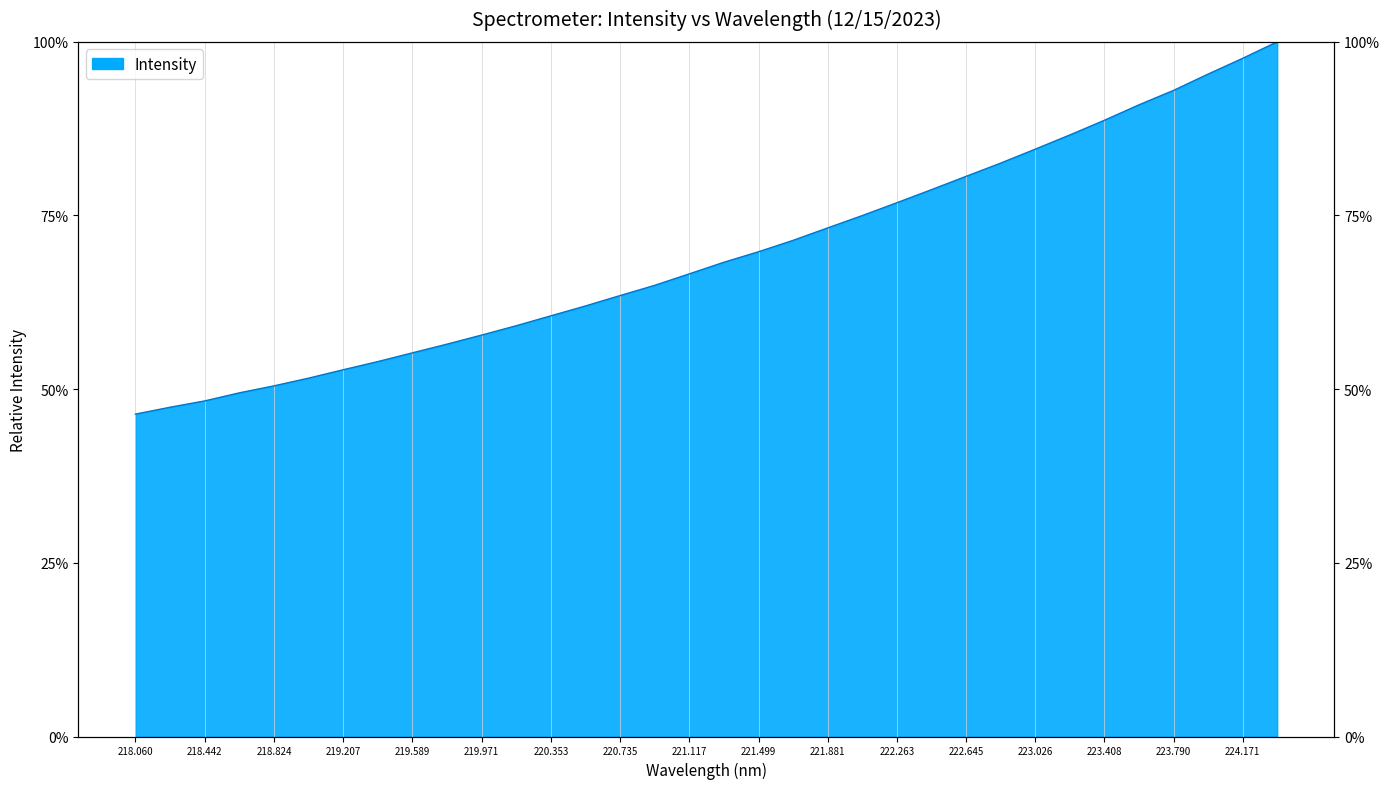

What position from the right is 221.6902?

15